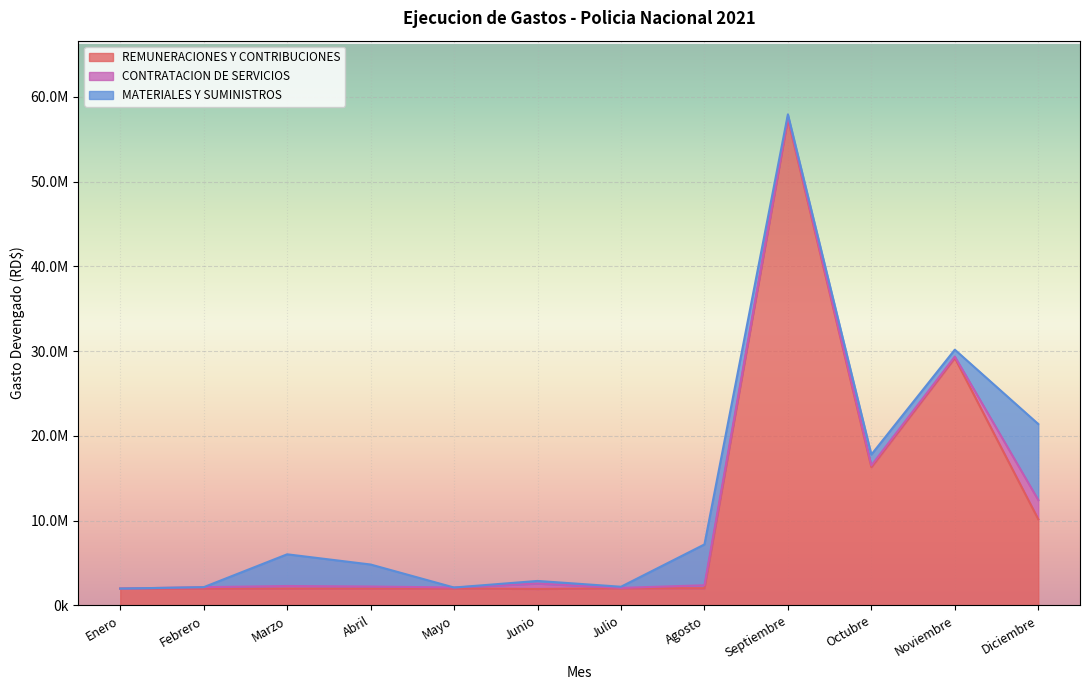

What is the difference between the second highest and second lowest values in the CONTRATACION DE SERVICIOS series?

593209.4